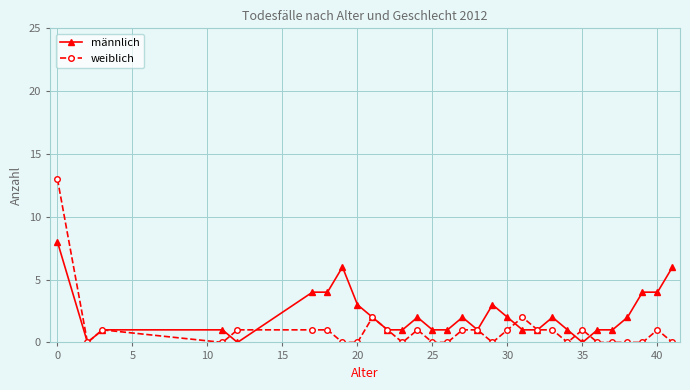

Which series has the largest range (max minus min)?

weiblich